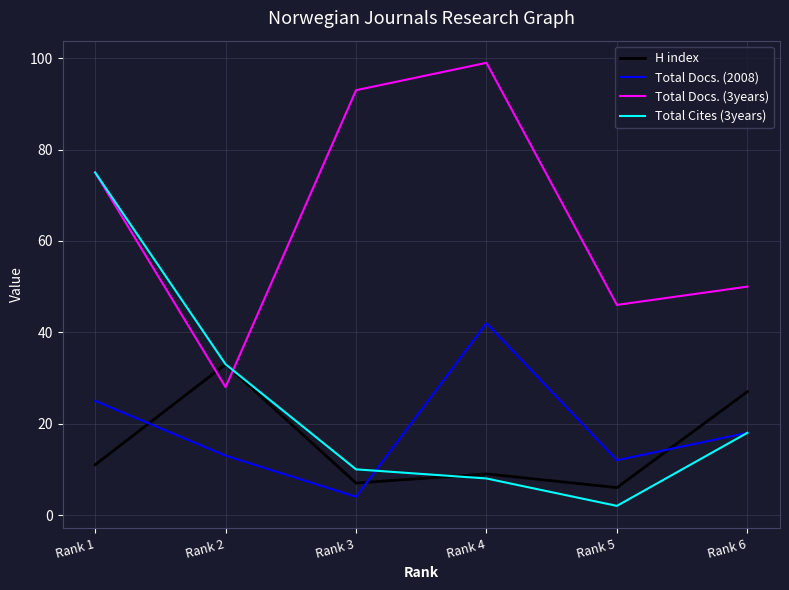

What is the maximum value shown in the chart?

99